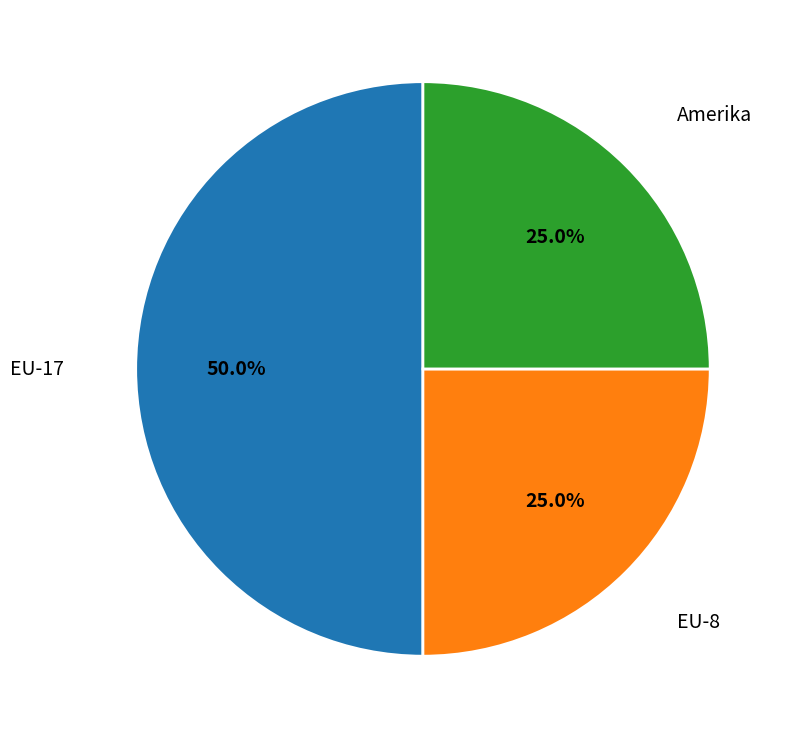

Does Amerika represent more than half of the total?

No